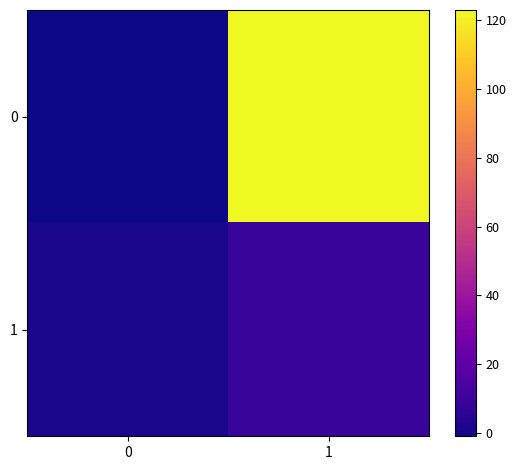

Which category has the highest value across all series?

1